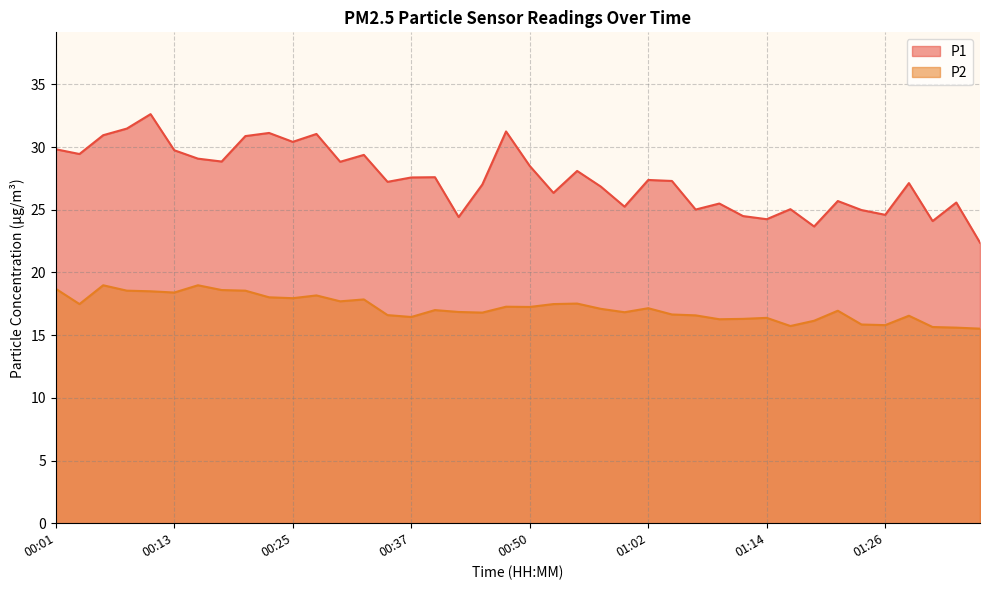

Does the chart have visible grid lines?

Yes